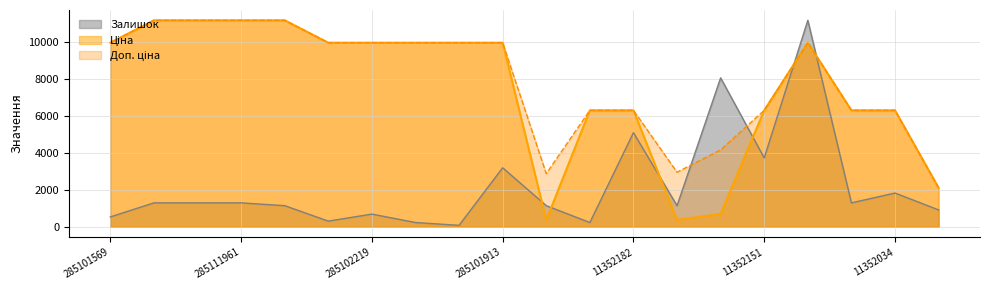

How many lines are shown in the chart?

3